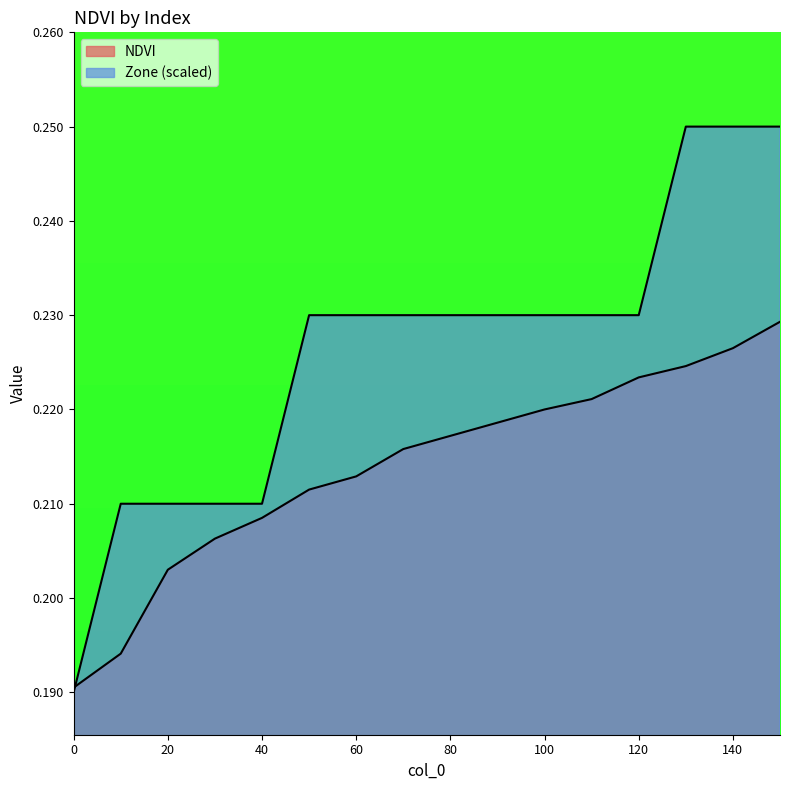

Reading left to right, transcribe all the data shown in this chart.

NDVI: 0.2	0.2	0.2	0.2	0.2	0.2	0.2	0.2	0.2	0.2	0.2	0.2	0.2	0.2	0.2	0.2
Zone: 0.2	0.2	0.2	0.2	0.2	0.2	0.2	0.2	0.2	0.2	0.2	0.2	0.2	0.2	0.2	0.2